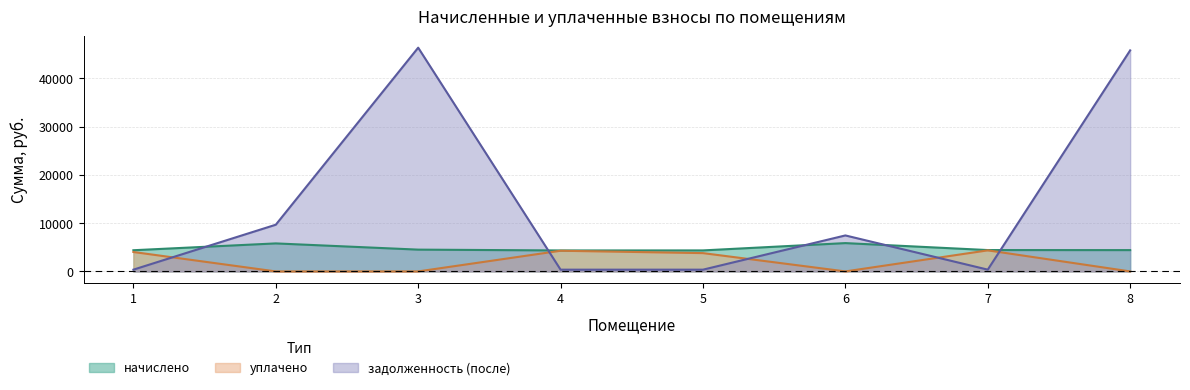

What is the sum of all уплачено values?

16474.1